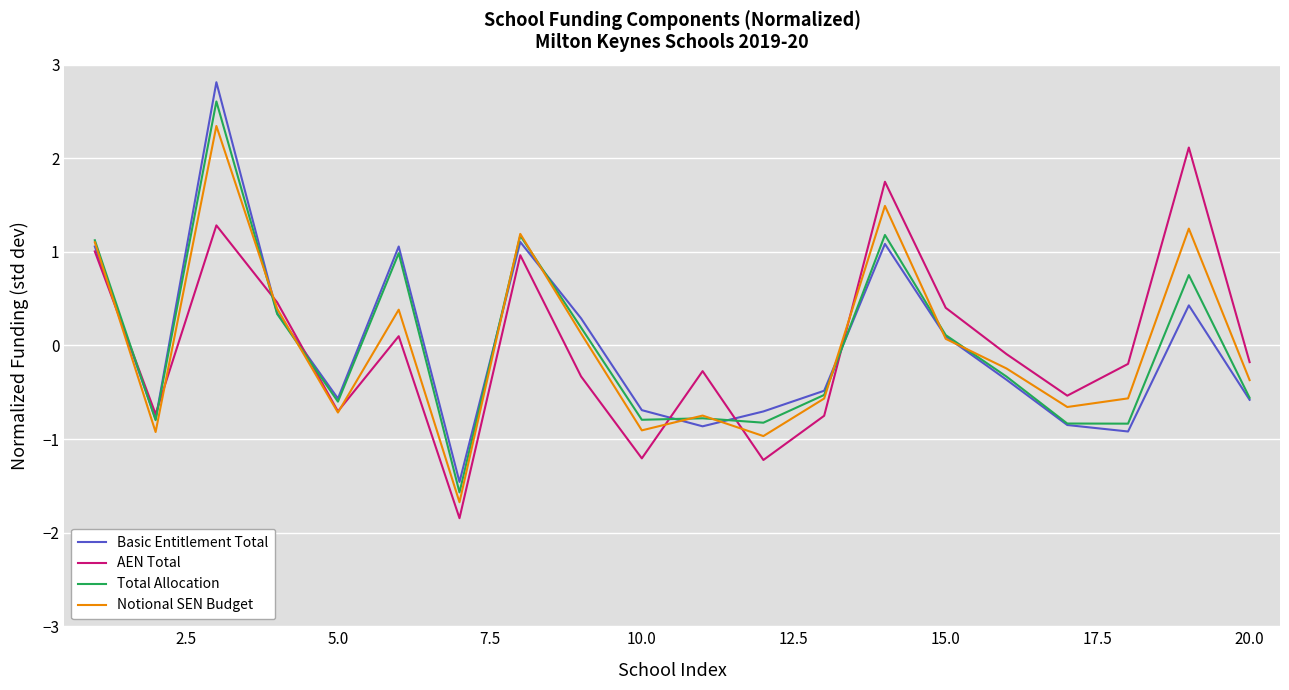

What is the difference between the second highest and minimum values in the Notional SEN Budget series?

3.2